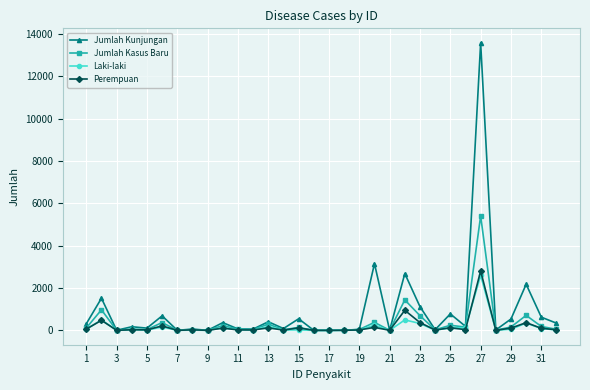

True or false: Jumlah Kunjungan has more than 0 interior local peaks.

True